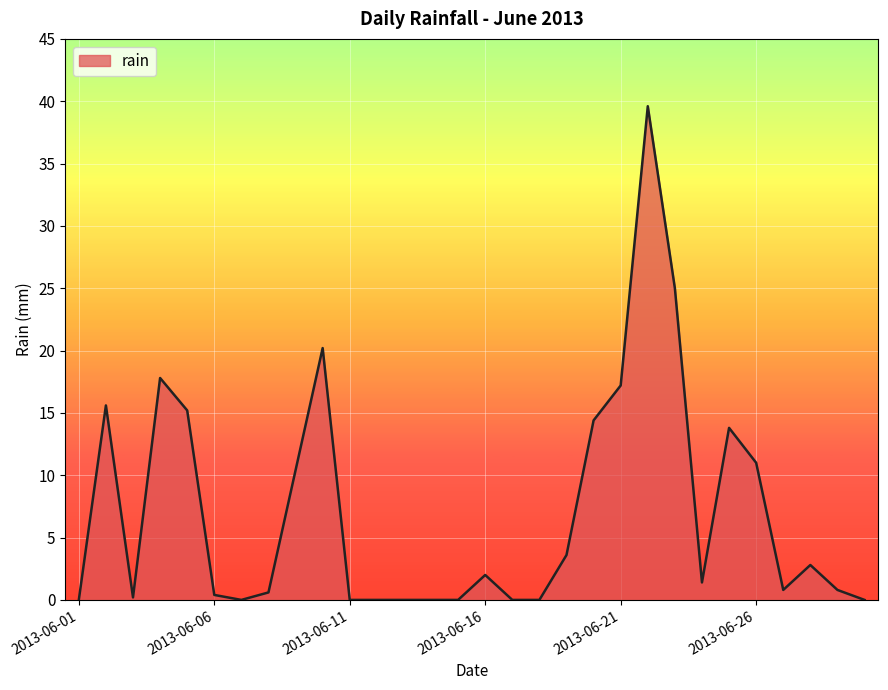

Reading left to right, what are all the values shown in this chart?

2013-06-01=0.0	2013-06-02=15.6	2013-06-03=0.2	2013-06-04=17.8	2013-06-05=15.2	2013-06-06=0.4	2013-06-07=0.0	2013-06-08=0.6	2013-06-09=10.4	2013-06-10=20.2	2013-06-11=0.0	2013-06-12=0.0	2013-06-13=0.0	2013-06-14=0.0	2013-06-15=0.0	2013-06-16=2.0	2013-06-17=0.0	2013-06-18=0.0	2013-06-19=3.6	2013-06-20=14.4	2013-06-21=17.2	2013-06-22=39.6	2013-06-23=25.0	2013-06-24=1.4	2013-06-25=13.8	2013-06-26=11.0	2013-06-27=0.8	2013-06-28=2.8	2013-06-29=0.8	2013-06-30=0.0